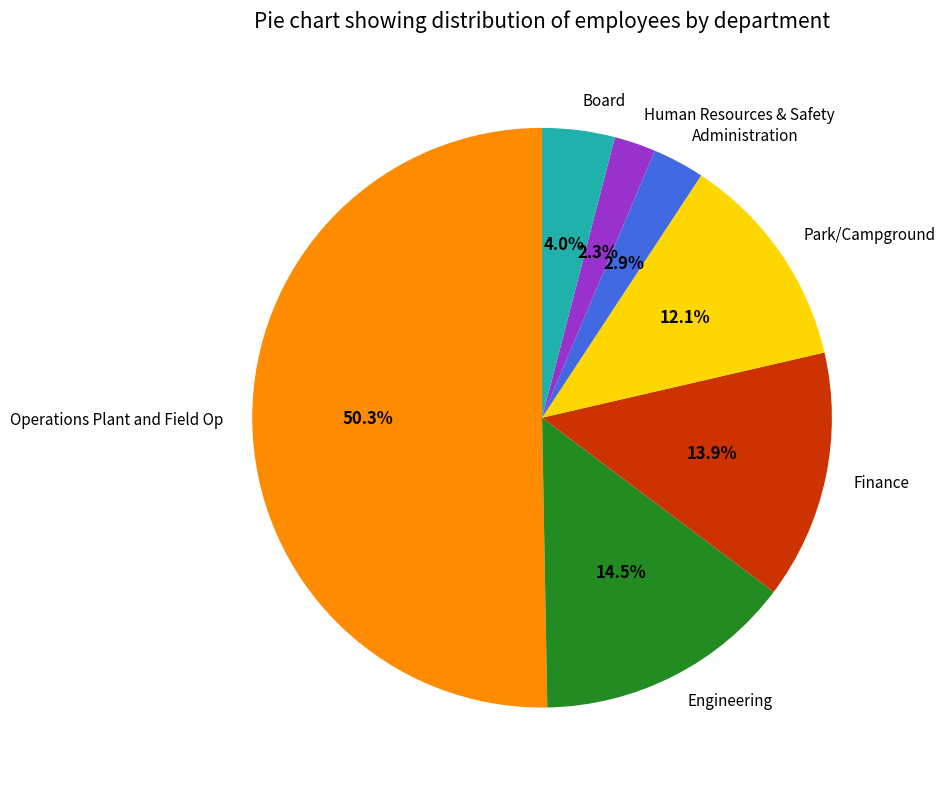

Is it true that Operations Plant and Field Op is 50% of the pie?

True